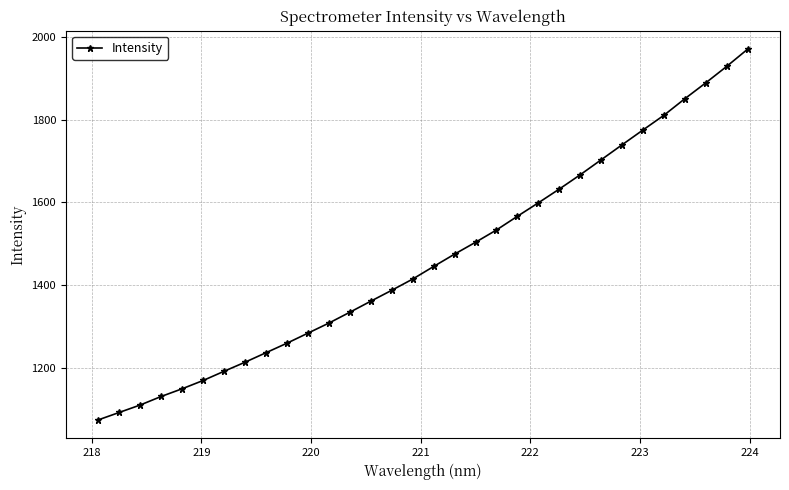

What is the maximum value shown in the chart?

1969.7